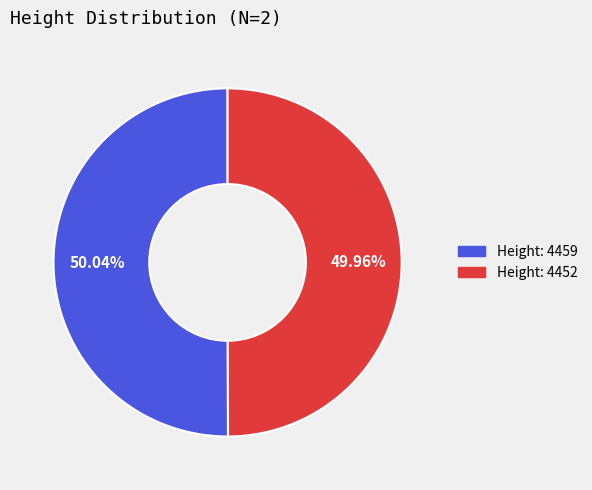

Is there any slice that represents more than half of the pie?

Yes